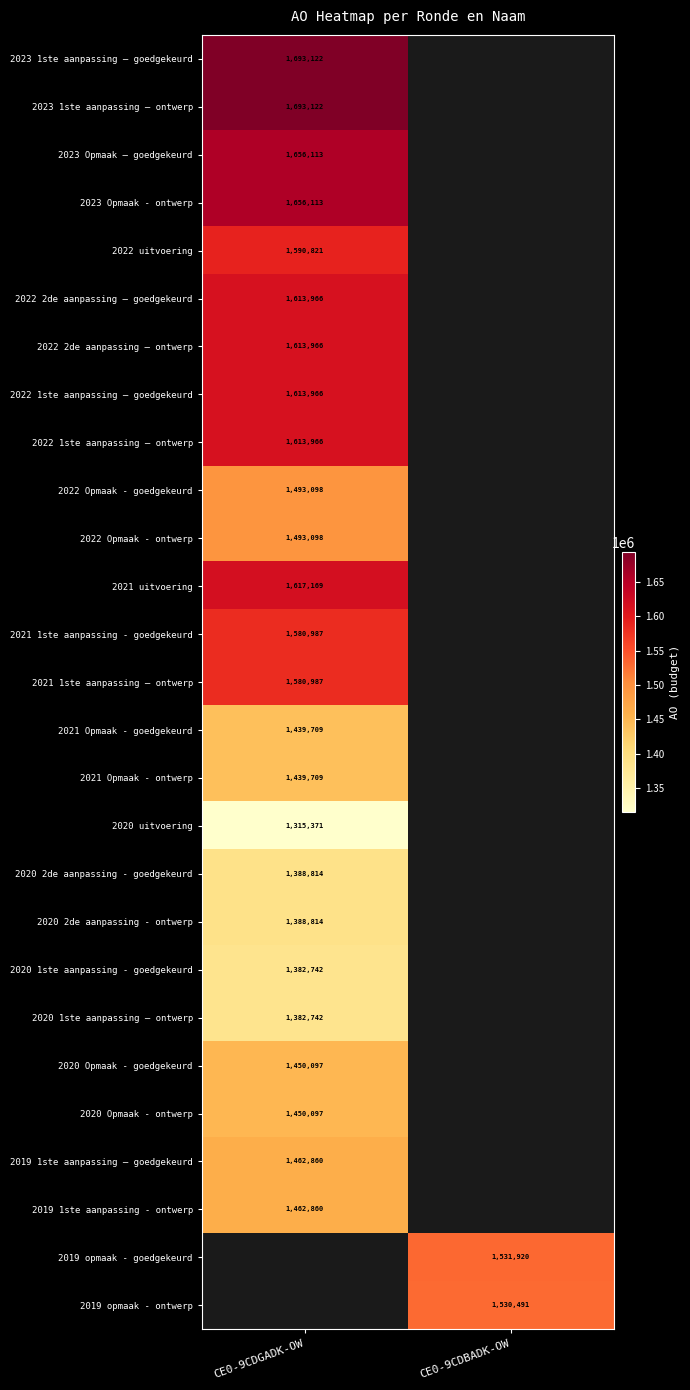

What is the smallest value displayed?

1315371.0